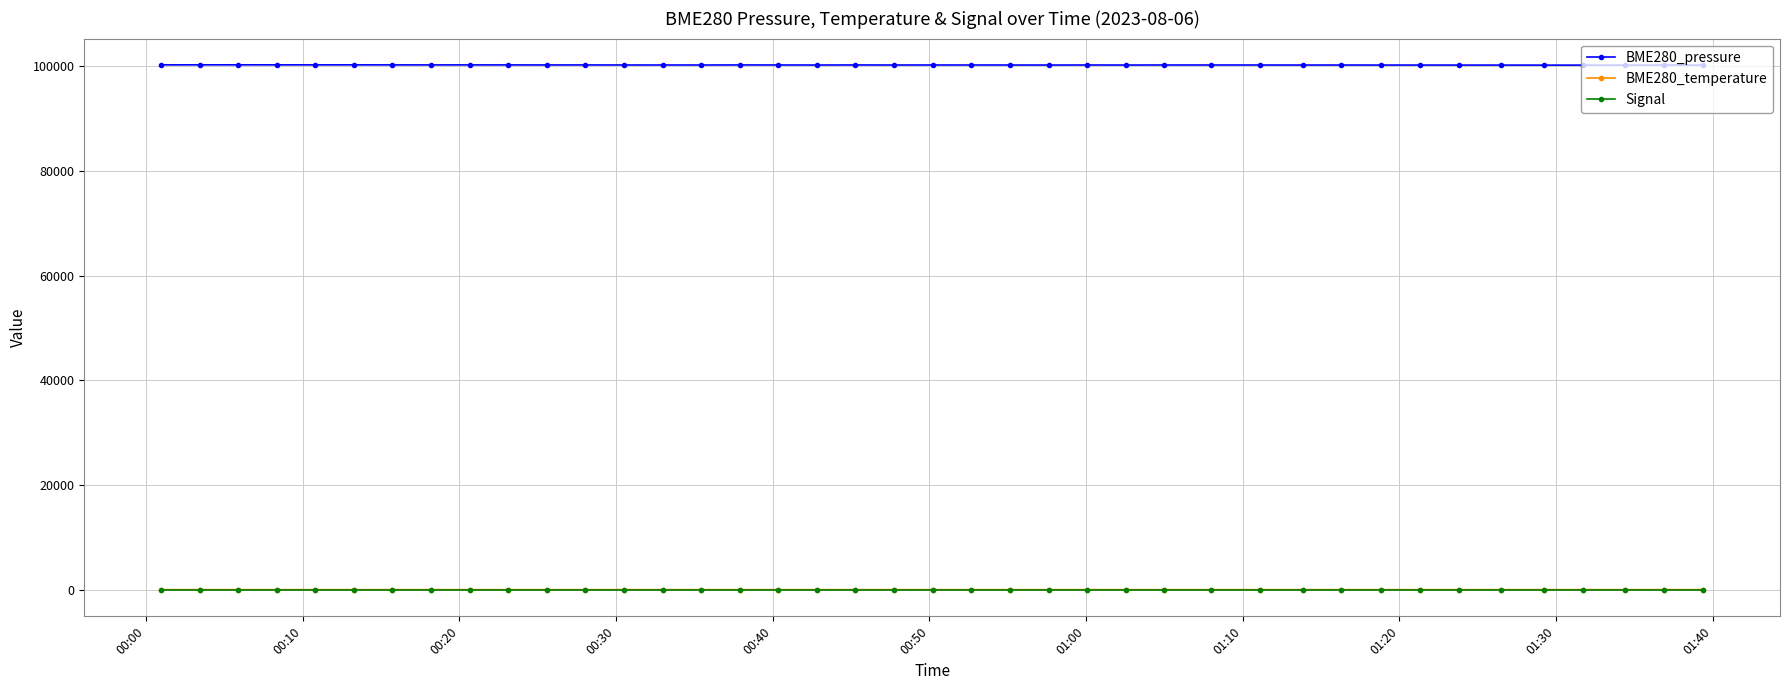

Which series has the largest range (max minus min)?

BME280_pressure